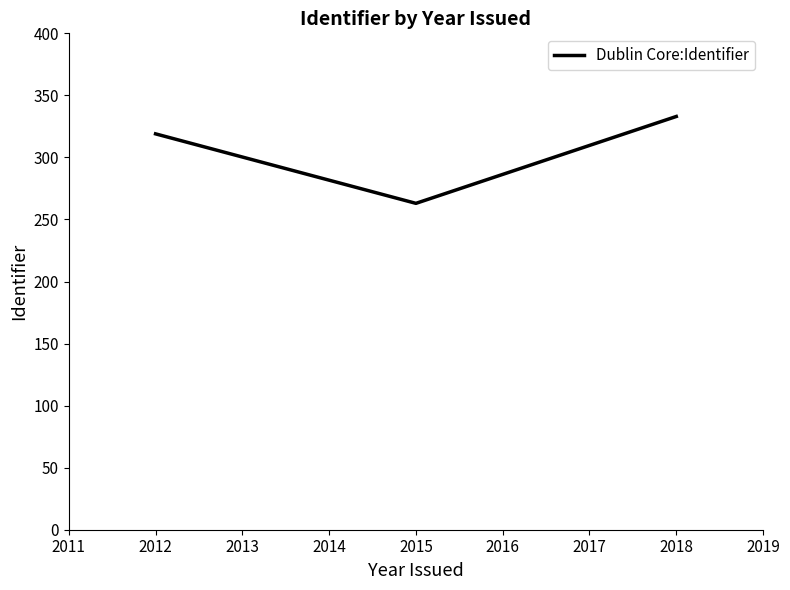

Count the number of data series in this chart.

1